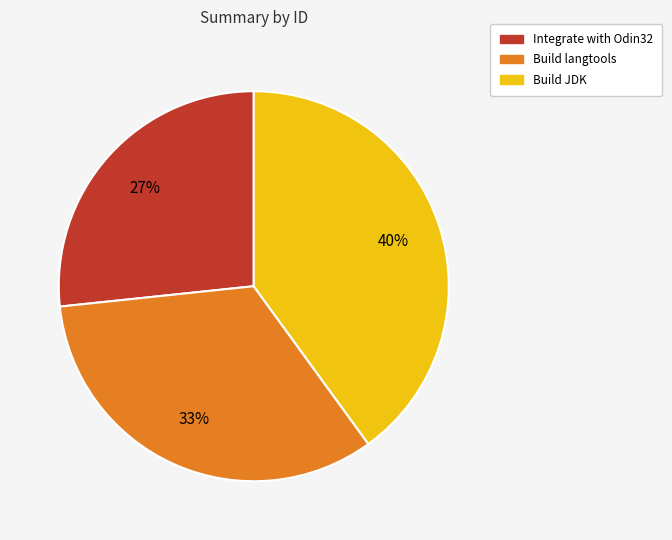

To the nearest percent, what is the combined percentage of Integrate with Odin32 and Build langtools?

60%